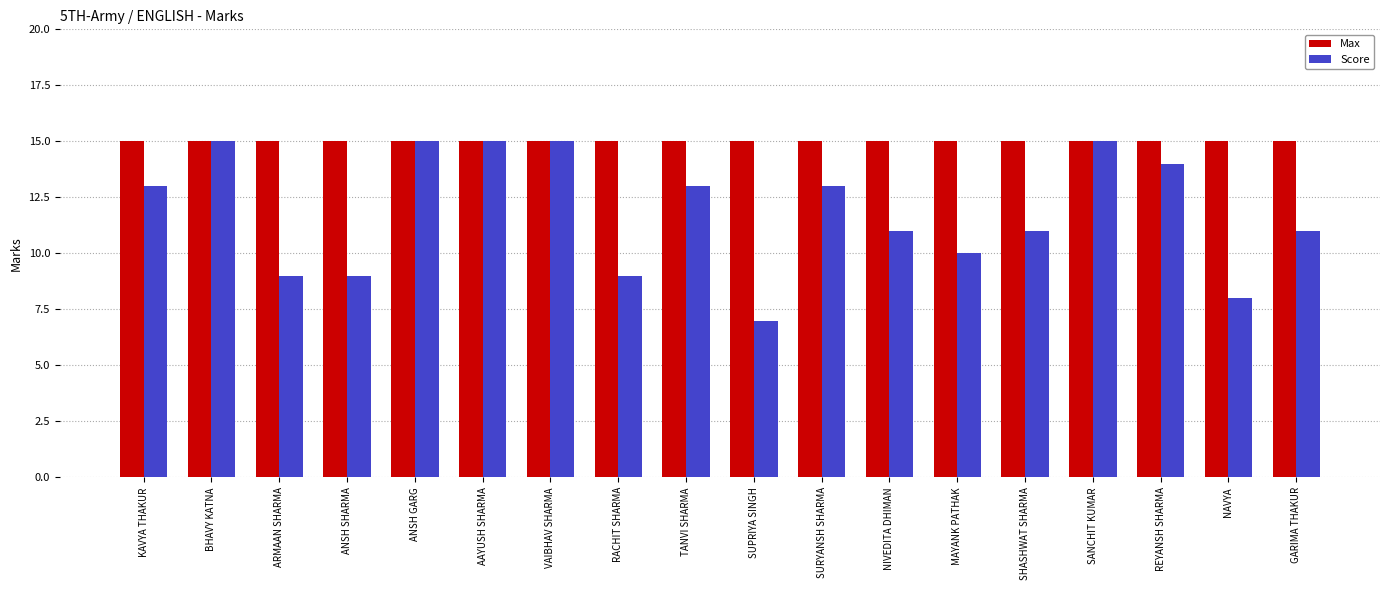

What is the approximate value of Max at GARIMA THAKUR?

15